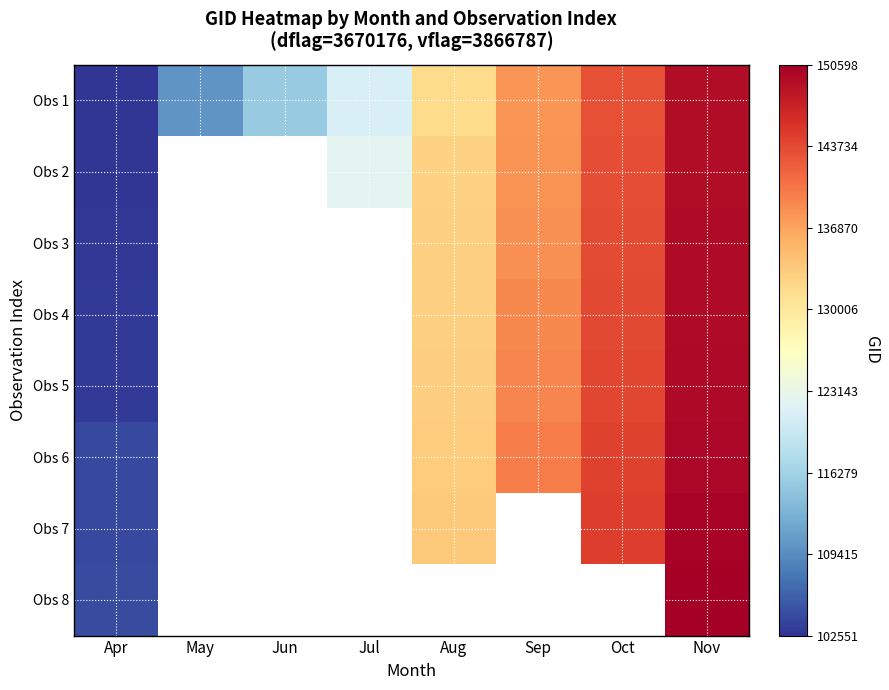

At which label is Obs 1 closest to 125906?

Jul